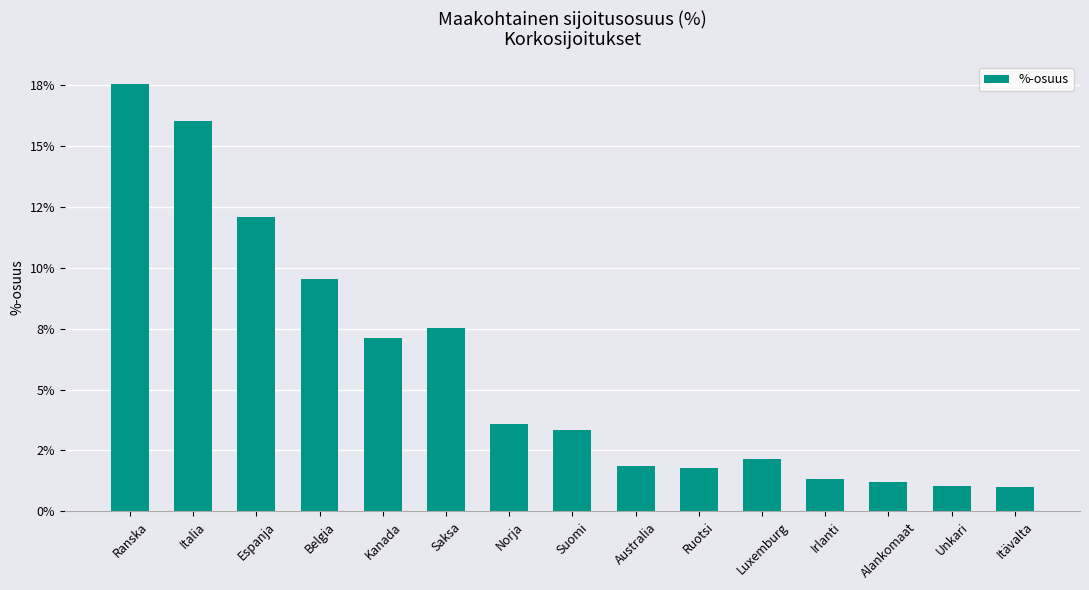

Are the bars horizontal?

No